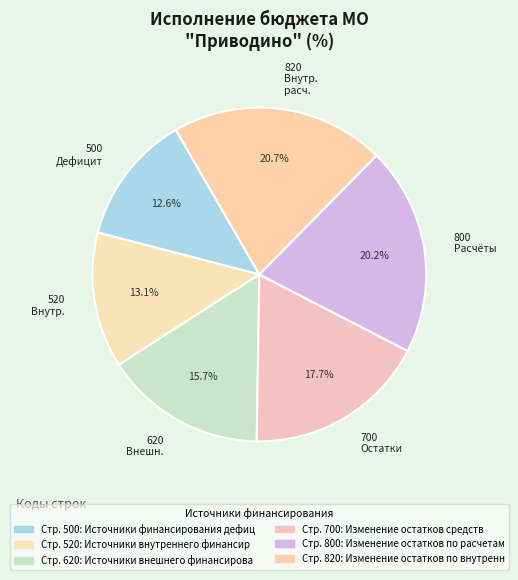

Is there a majority slice in this chart?

No